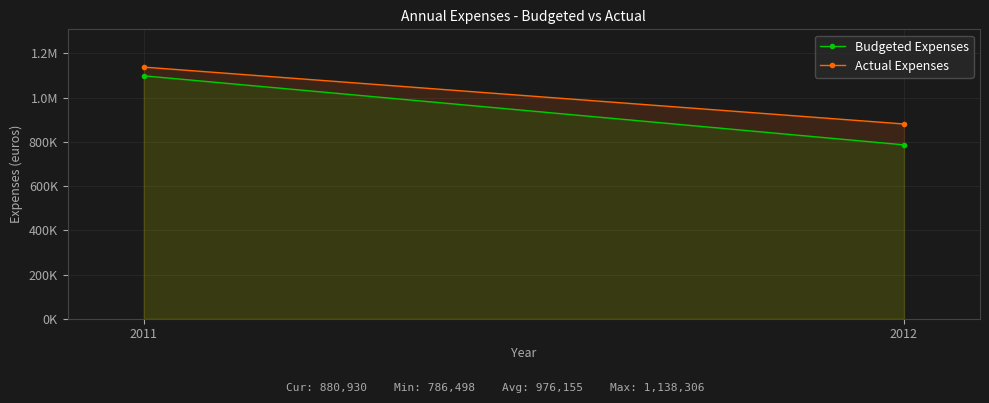

Count the number of categories in the chart.

2